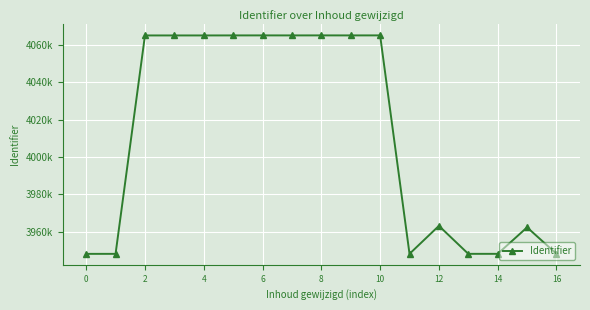

Is this an area chart (filled region under the line)?

No